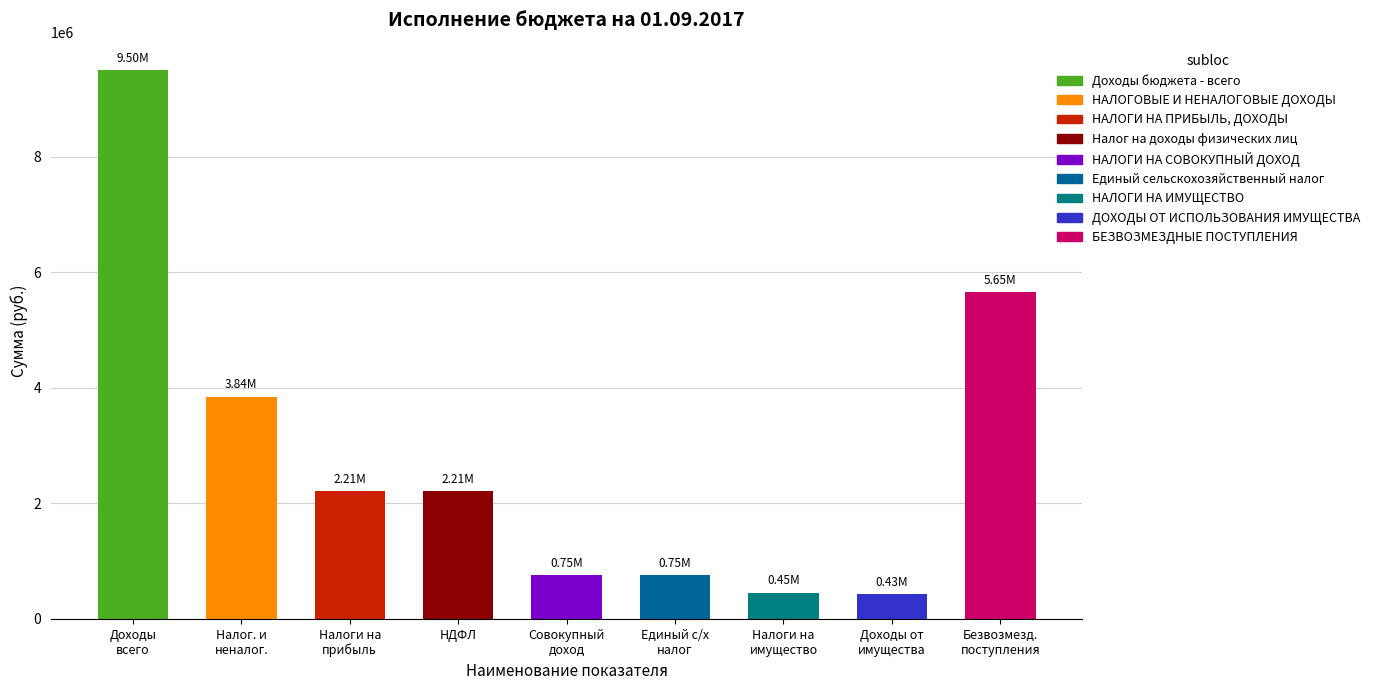

Which category has the highest value across all series?

Доходы
всего